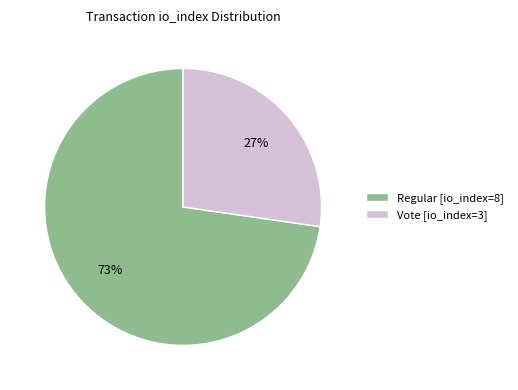

Which slice is the smallest?

Vote [io_index=3]